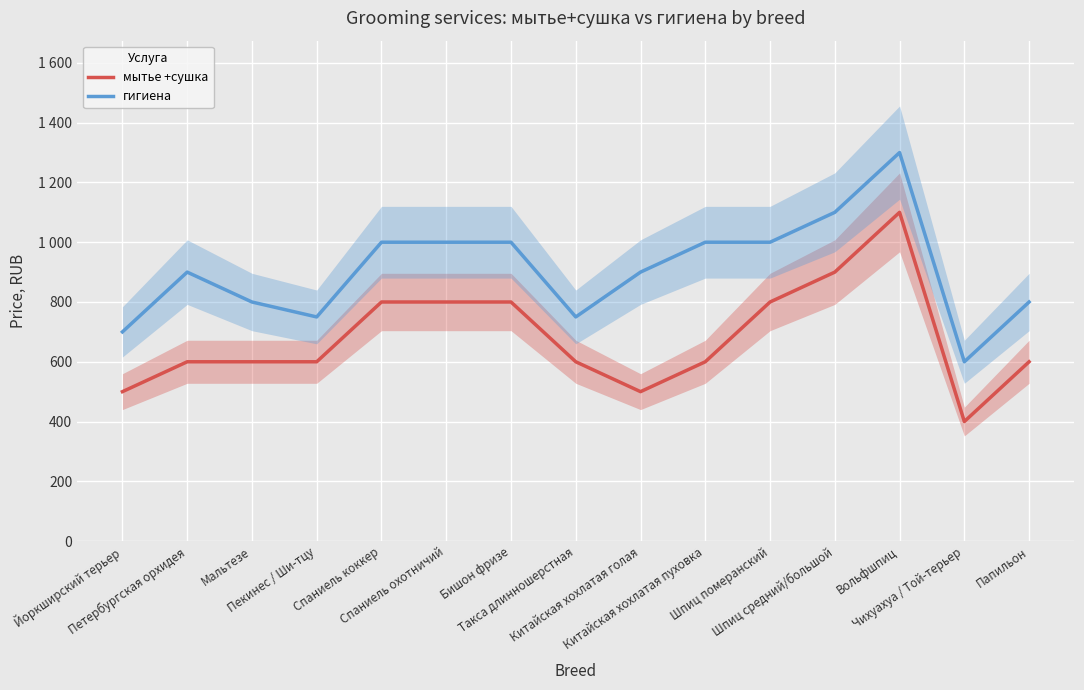

What is the value of the мытье +сушка point at the 13th from the left?

1100